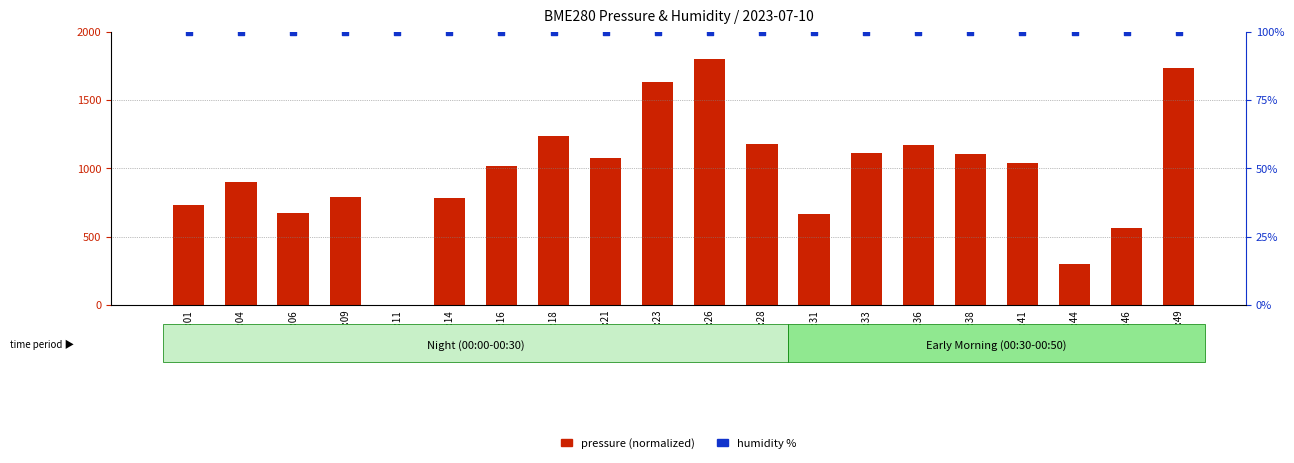

What are all the series names shown in the legend?

pressure (normalized), humidity %